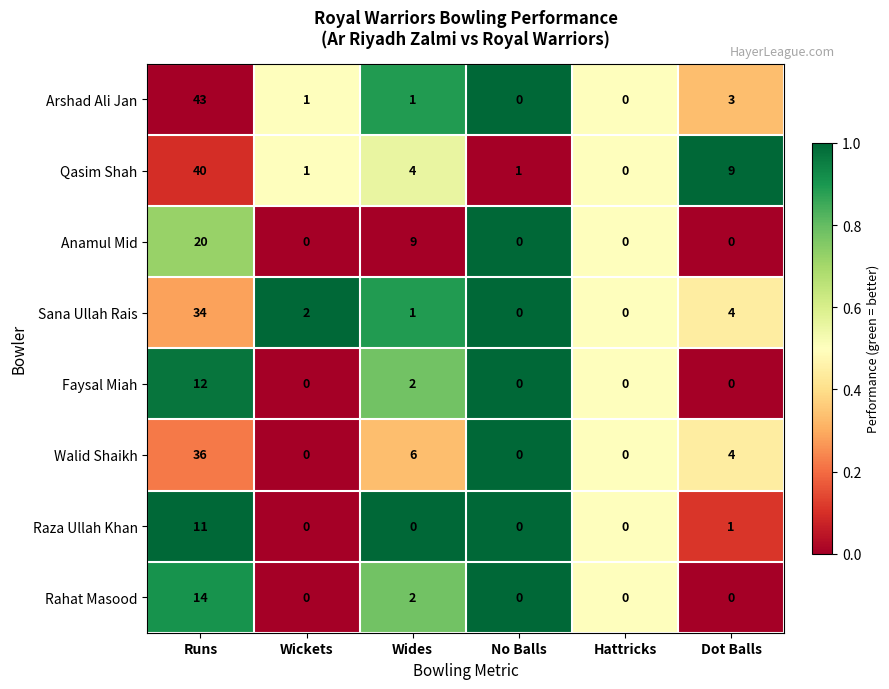

The value of Arshad Ali Jan at Runs is 43. True or false?

True